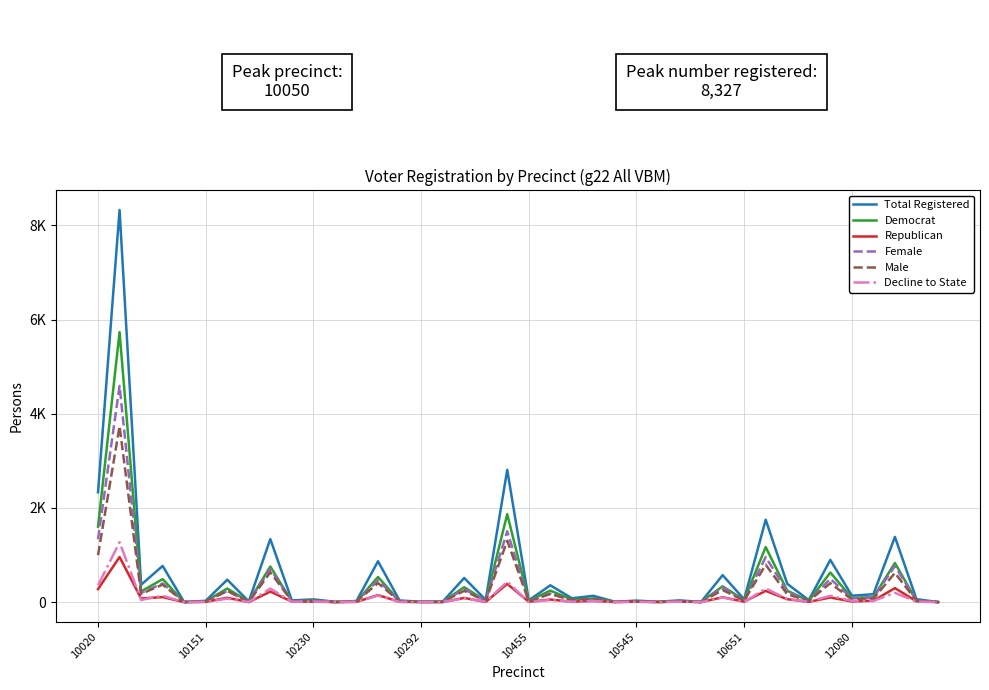

At which category does the chart reach its minimum across all series?

7